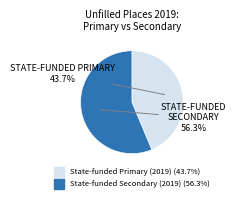

What percentage is the State-funded Primary (2019) slice, to the nearest percent?

44%